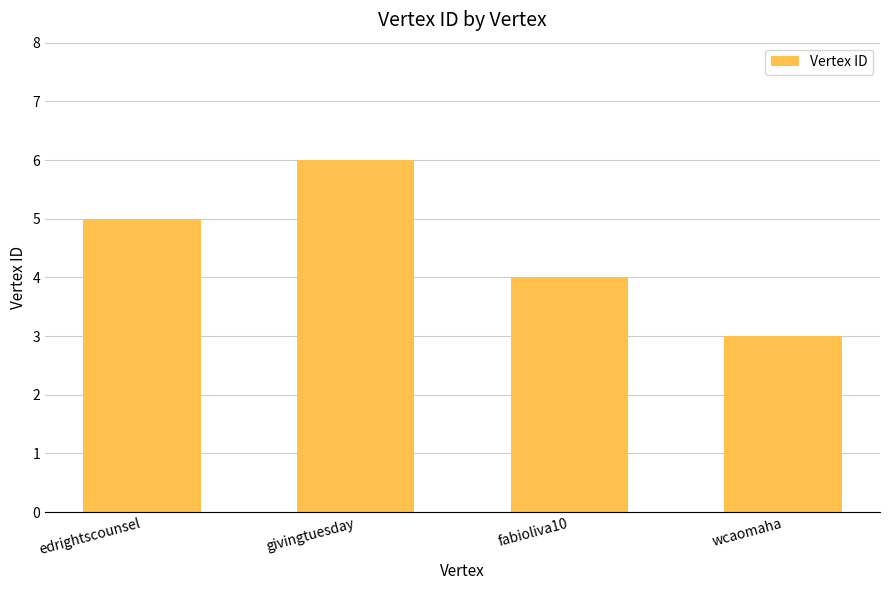

How many series are shown in this chart?

1